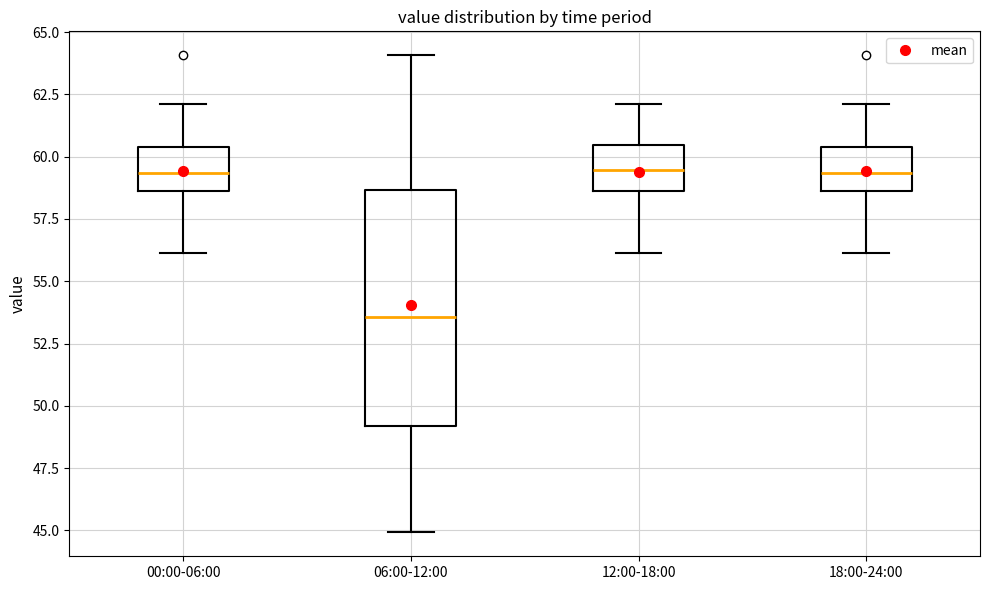

Which box is the tallest, from its lower edge to its upper edge?

06:00-12:00